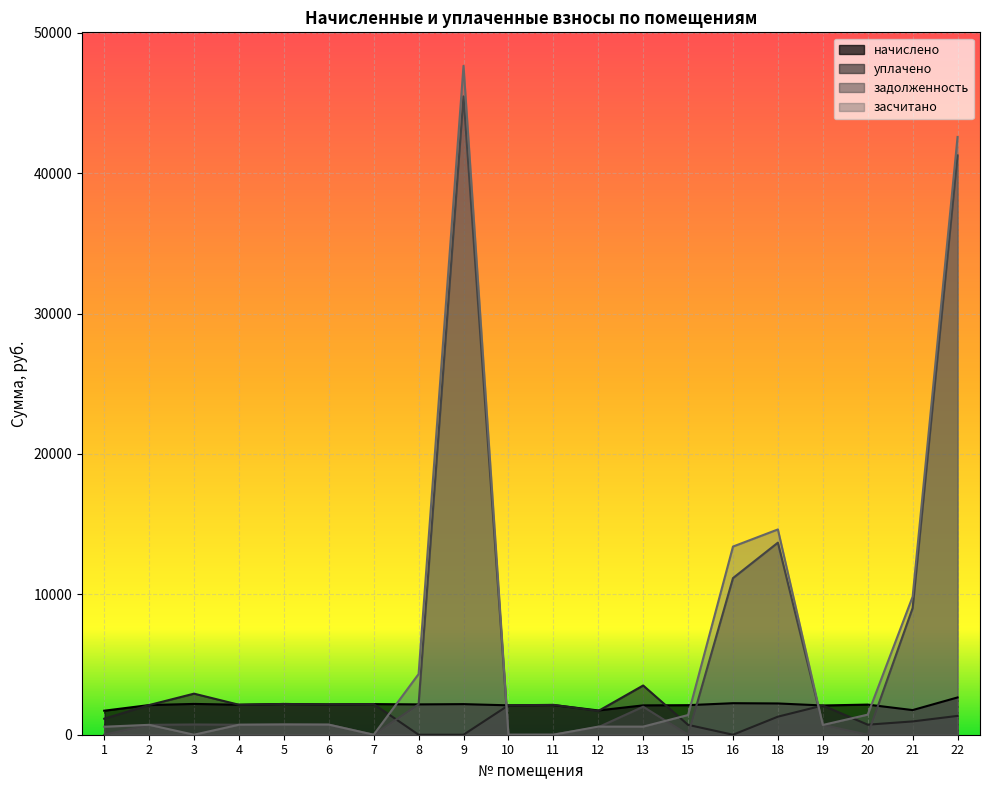

At 2, list the series in order from smallest to largest.

задолженность, засчитано, начислено, уплачено